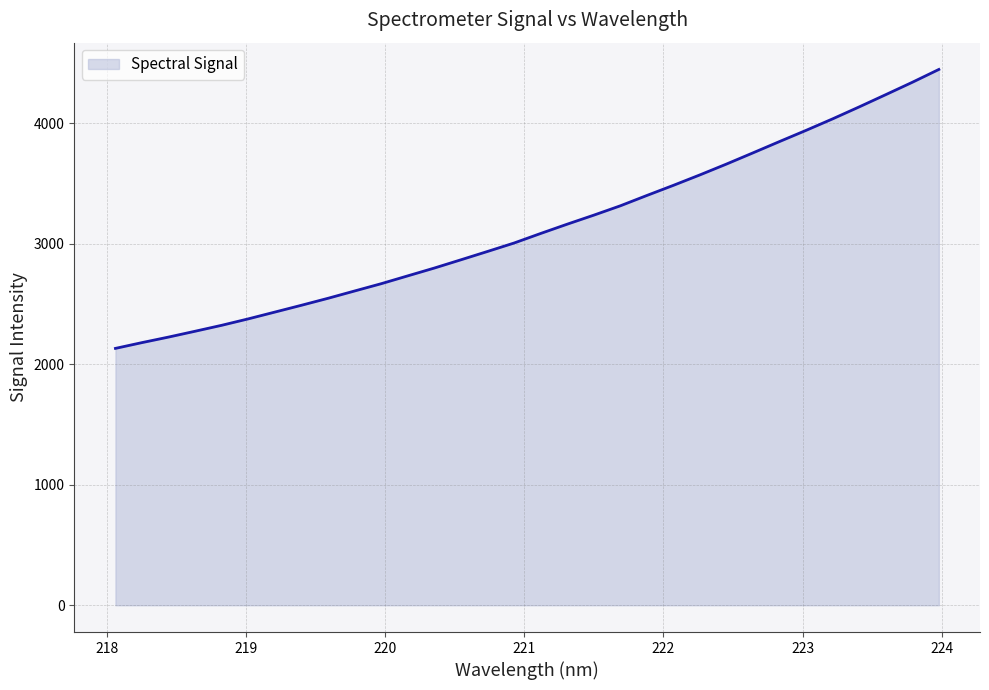

What is the difference between the maximum and minimum values?

2314.6